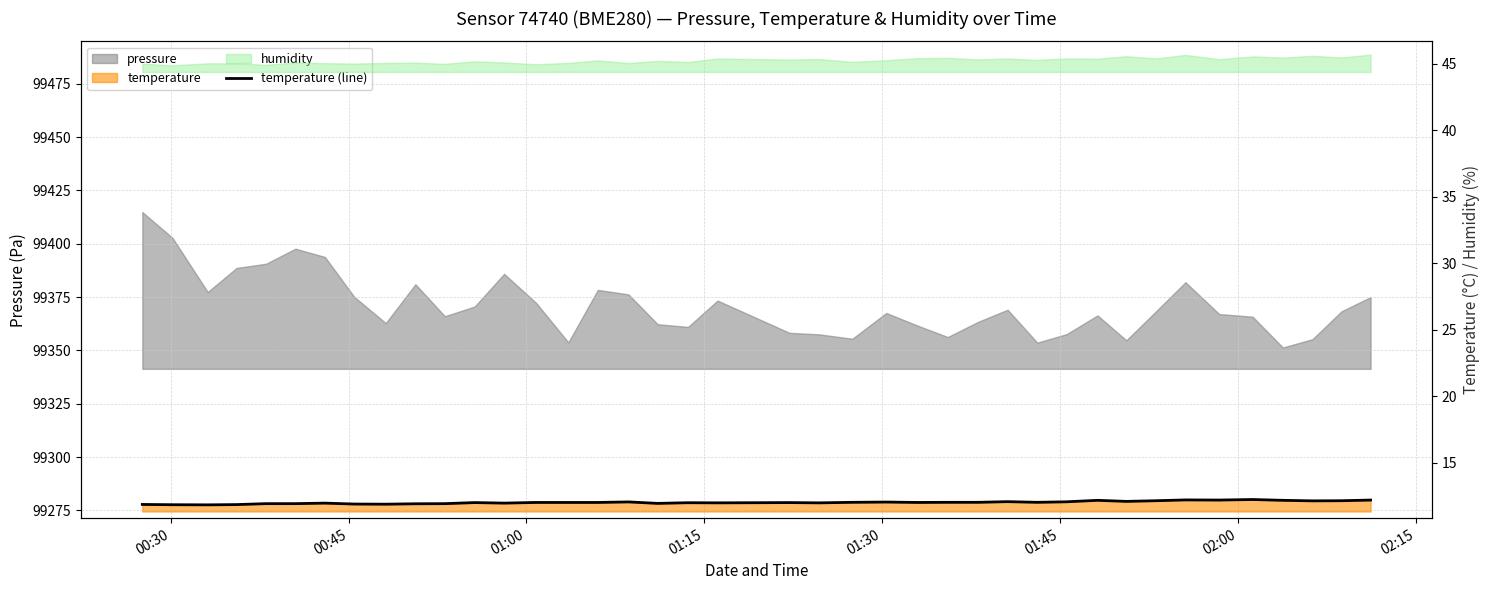

How many lines are shown in the chart?

1